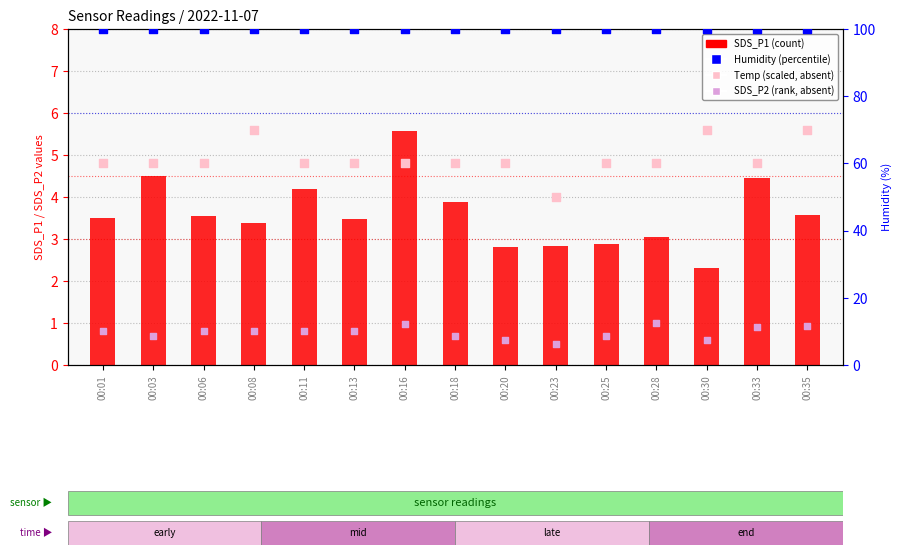

At which category is the sum across all series the highest?

00:35